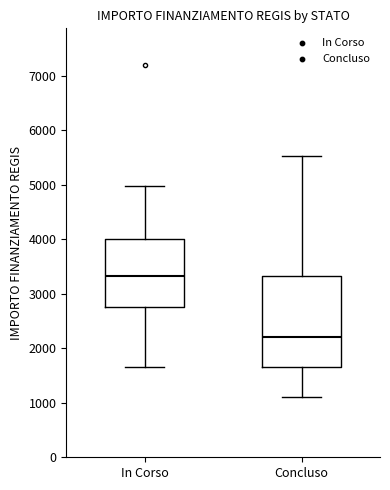

Which box's median line is the lowest?

Concluso